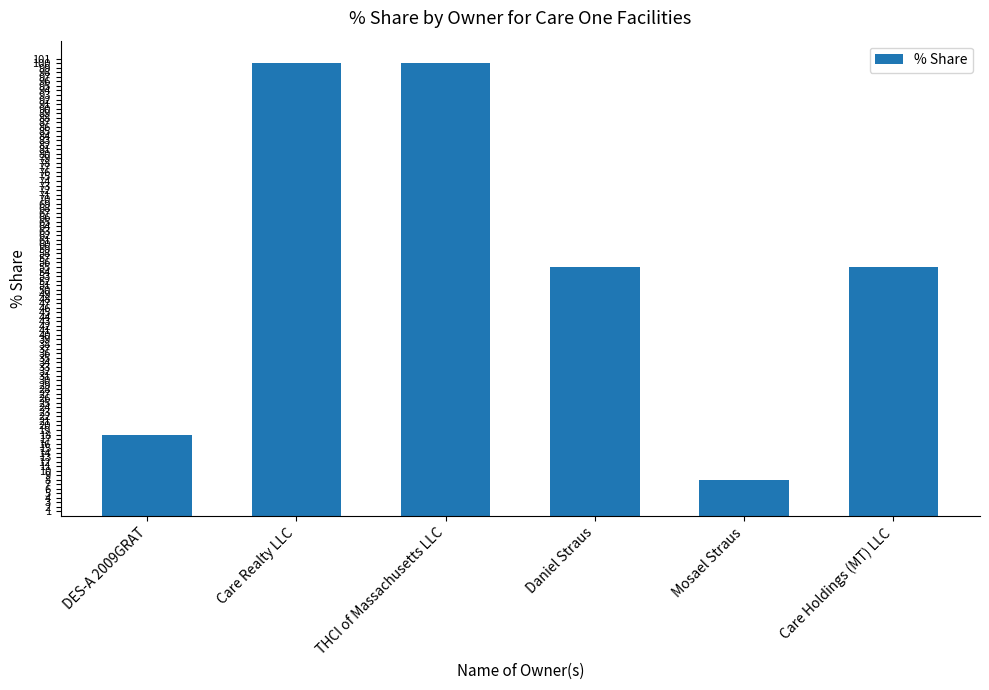

What value does the data have at Daniel Straus?

55